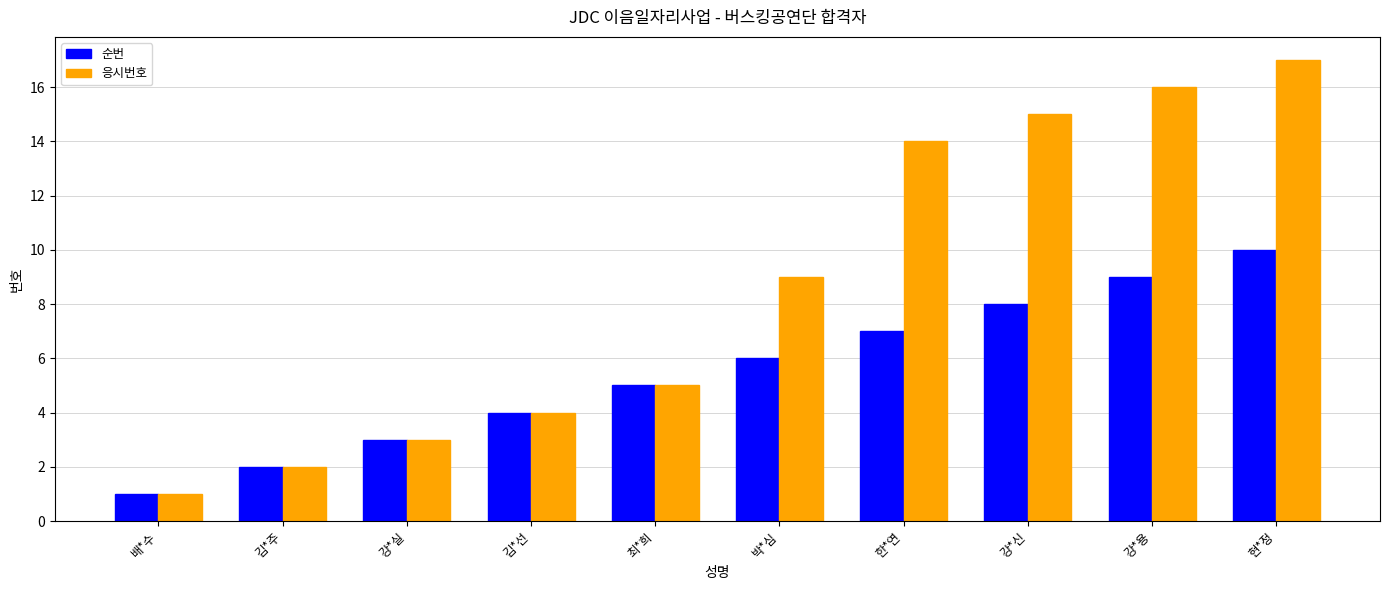

What is the sum of all 응시번호 values?

86